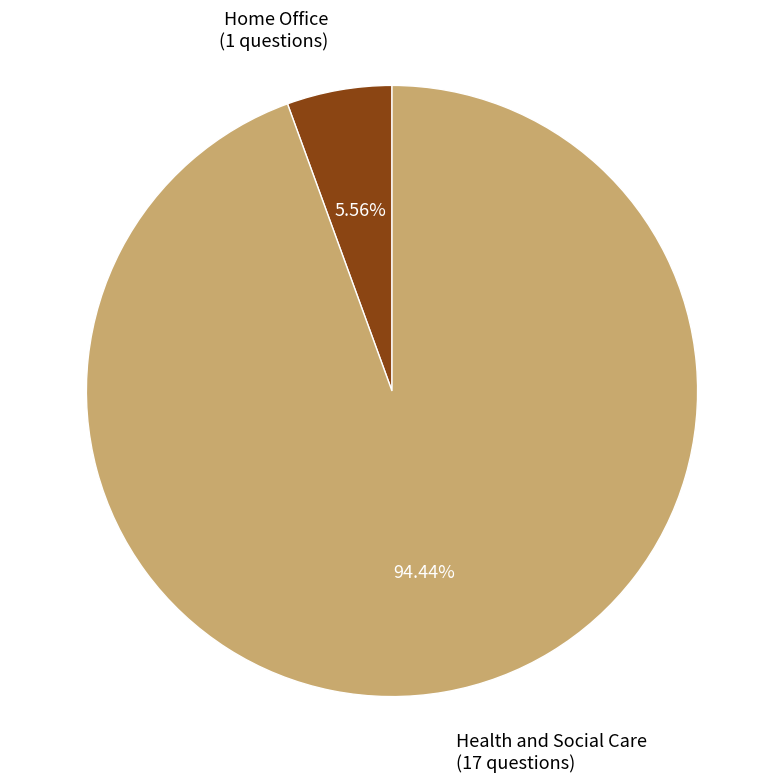

How many segments does this pie chart have?

2